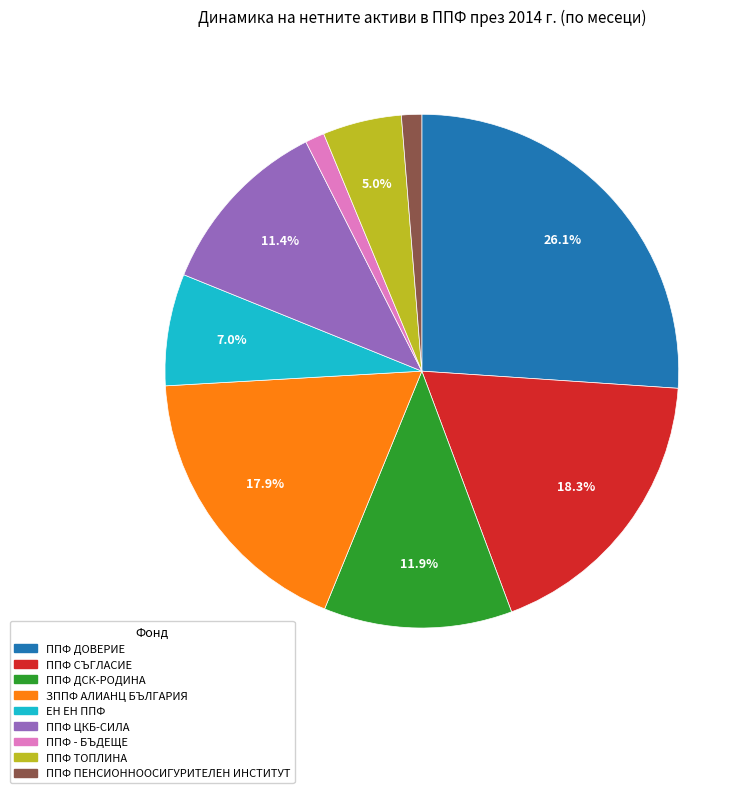

Is there a majority slice in this chart?

No